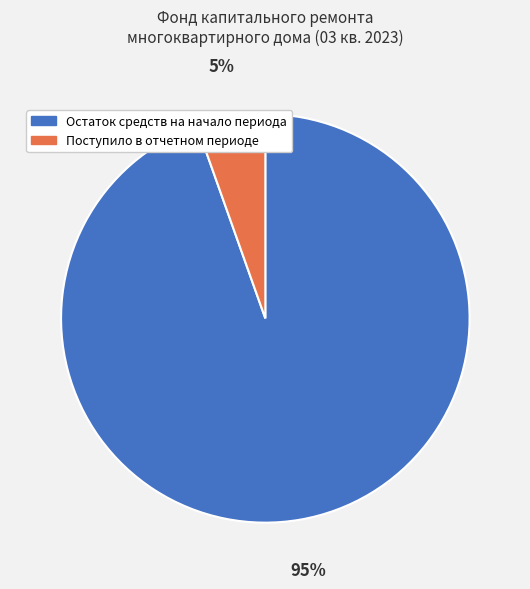

Which slice represents more than half of the pie?

Остаток средств на начало периода